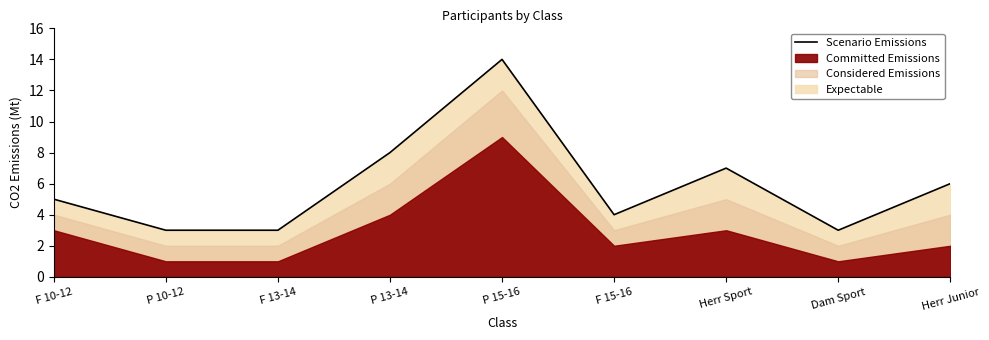

Reading right to left, extract all data points from this chart.

6	3	7	4	14	8	3	3	5